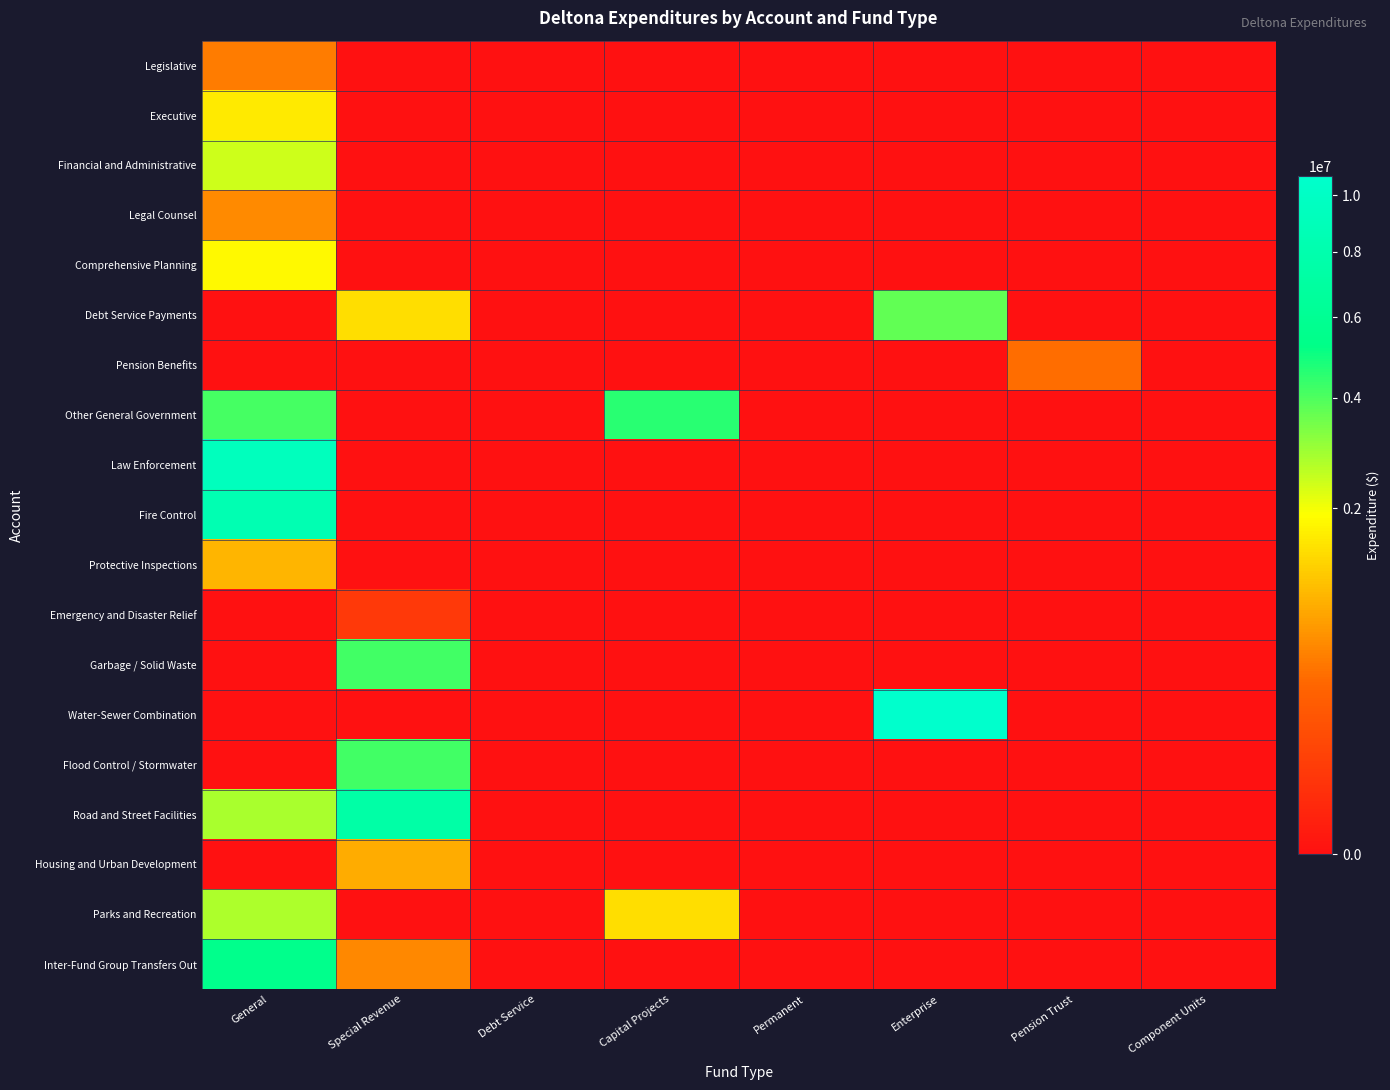

Reading left to right, list all the values displayed in this chart.

Legislative: General=481401	Special Revenue=0	Debt Service=0	Capital Projects=0	Permanent=0	Enterprise=0	Pension Trust=0	Component Units=0
Executive: General=1600922	Special Revenue=0	Debt Service=0	Capital Projects=0	Permanent=0	Enterprise=0	Pension Trust=0	Component Units=0
Financial and Administrative: General=2396102	Special Revenue=0	Debt Service=0	Capital Projects=0	Permanent=0	Enterprise=0	Pension Trust=0	Component Units=0
Legal Counsel: General=581356	Special Revenue=0	Debt Service=0	Capital Projects=0	Permanent=0	Enterprise=0	Pension Trust=0	Component Units=0
Comprehensive Planning: General=1809053	Special Revenue=0	Debt Service=0	Capital Projects=0	Permanent=0	Enterprise=0	Pension Trust=0	Component Units=0
Debt Service Payments: General=0	Special Revenue=1455268	Debt Service=0	Capital Projects=0	Permanent=0	Enterprise=3734622	Pension Trust=0	Component Units=0
Pension Benefits: General=0	Special Revenue=0	Debt Service=0	Capital Projects=0	Permanent=0	Enterprise=0	Pension Trust=390938	Component Units=0
Other General Government: General=4129867	Special Revenue=0	Debt Service=0	Capital Projects=4546924	Permanent=0	Enterprise=0	Pension Trust=0	Component Units=0
Law Enforcement: General=9310954	Special Revenue=0	Debt Service=0	Capital Projects=0	Permanent=0	Enterprise=0	Pension Trust=0	Component Units=0
Fire Control: General=8367904	Special Revenue=0	Debt Service=0	Capital Projects=0	Permanent=0	Enterprise=0	Pension Trust=0	Component Units=0
Protective Inspections: General=968922	Special Revenue=0	Debt Service=0	Capital Projects=0	Permanent=0	Enterprise=0	Pension Trust=0	Component Units=0
Emergency and Disaster Relief: General=0	Special Revenue=51792	Debt Service=0	Capital Projects=0	Permanent=0	Enterprise=0	Pension Trust=0	Component Units=0
Garbage / Solid Waste: General=0	Special Revenue=4167817	Debt Service=0	Capital Projects=0	Permanent=0	Enterprise=0	Pension Trust=0	Component Units=0
Water-Sewer Combination: General=0	Special Revenue=0	Debt Service=0	Capital Projects=0	Permanent=0	Enterprise=10762434	Pension Trust=0	Component Units=0
Flood Control / Stormwater: General=0	Special Revenue=4209611	Debt Service=0	Capital Projects=0	Permanent=0	Enterprise=0	Pension Trust=0	Component Units=0
Road and Street Facilities: General=2786472	Special Revenue=7433592	Debt Service=0	Capital Projects=0	Permanent=0	Enterprise=0	Pension Trust=0	Component Units=0
Housing and Urban Development: General=0	Special Revenue=860368	Debt Service=0	Capital Projects=0	Permanent=0	Enterprise=0	Pension Trust=0	Component Units=0
Parks and Recreation: General=2737323	Special Revenue=0	Debt Service=0	Capital Projects=1446363	Permanent=0	Enterprise=0	Pension Trust=0	Component Units=0
Inter-Fund Group Transfers Out: General=5509000	Special Revenue=556594	Debt Service=0	Capital Projects=0	Permanent=0	Enterprise=0	Pension Trust=0	Component Units=0